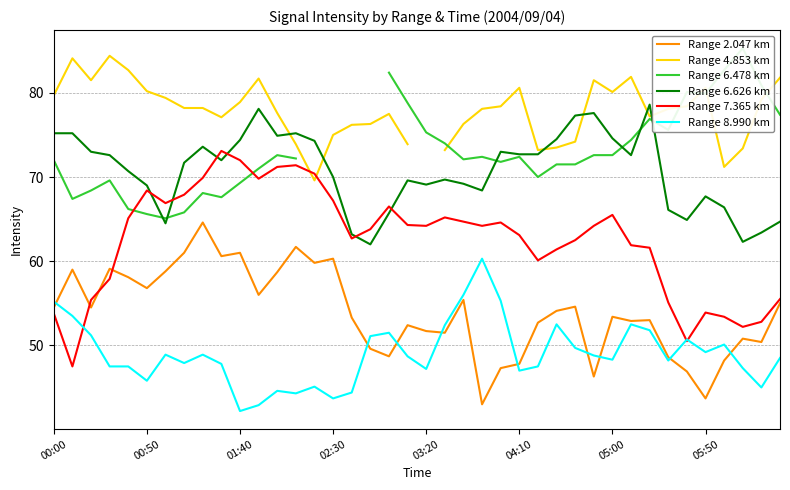

What is the approximate value of Range 8.990 km at 11?

42.9